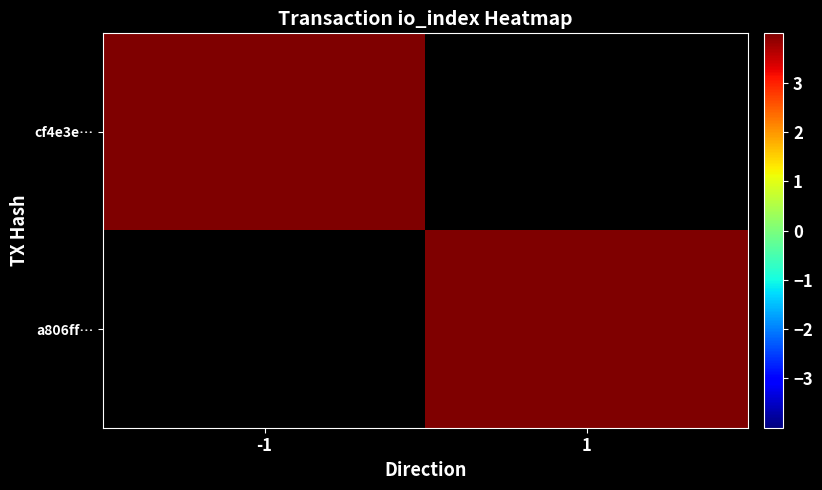

Which has a higher value, -1 or 1?

1